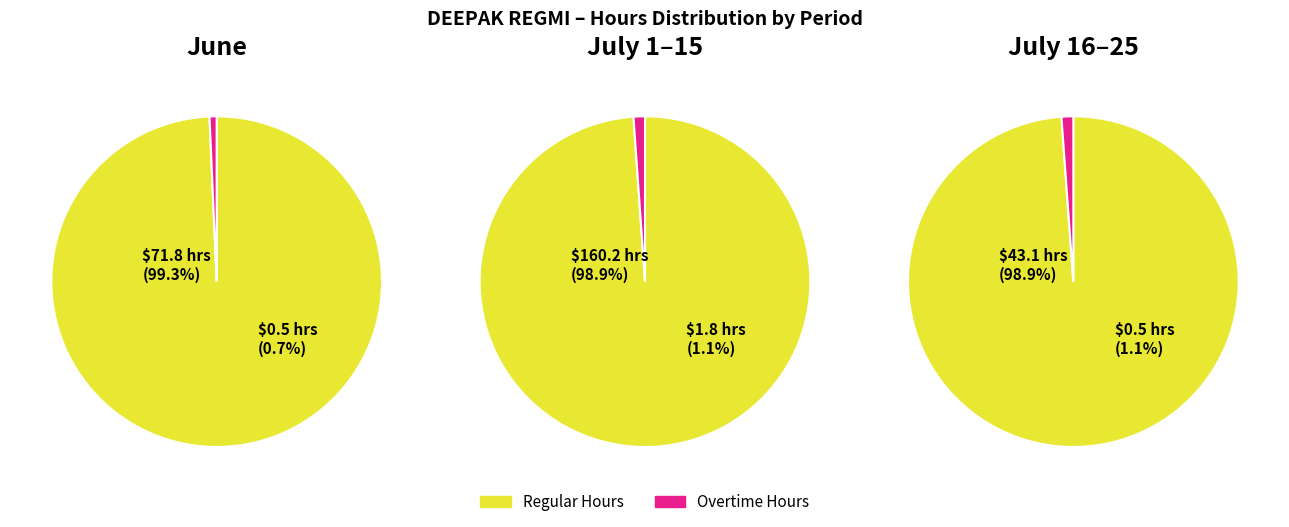

True or false: 5 accounts for 1% of the total.

False